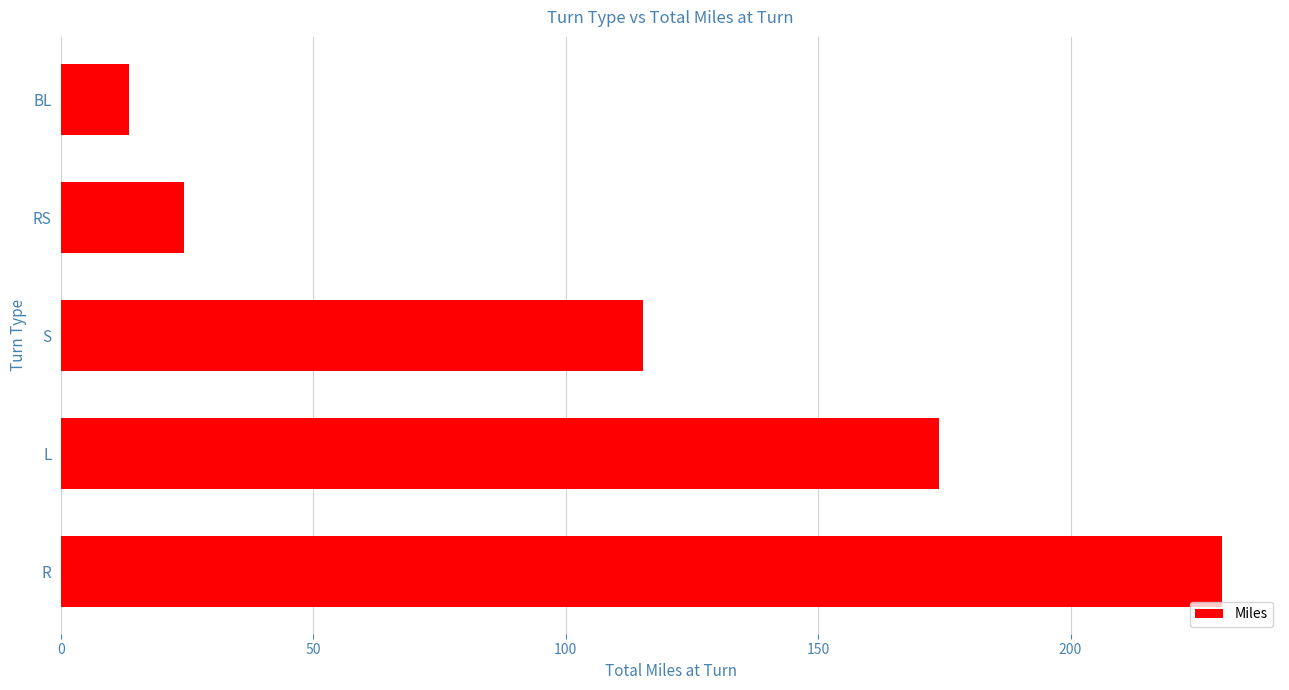

What is the sum of all values?

557.0